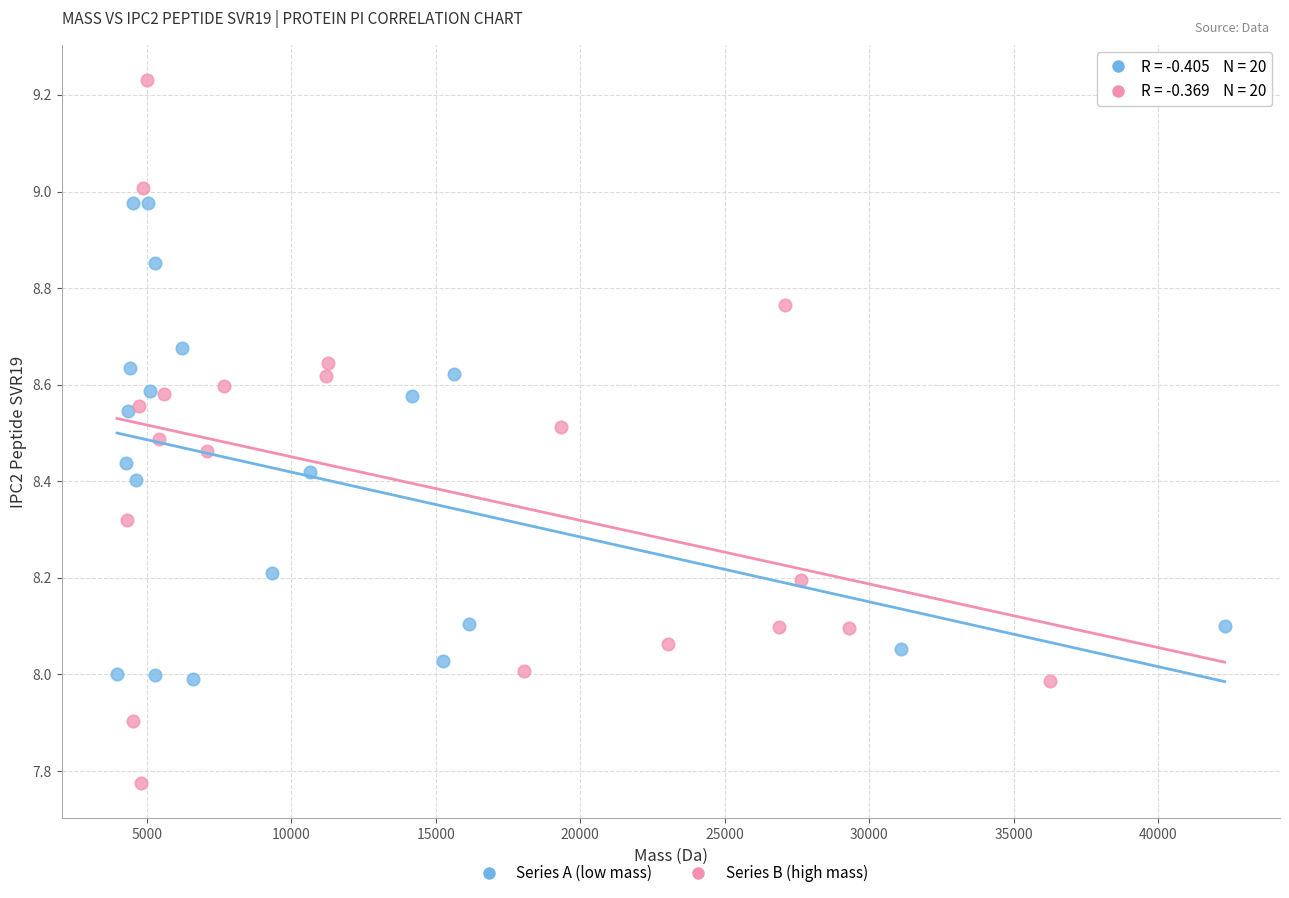

Which series reaches the maximum Y coordinate?

Series B (high mass)